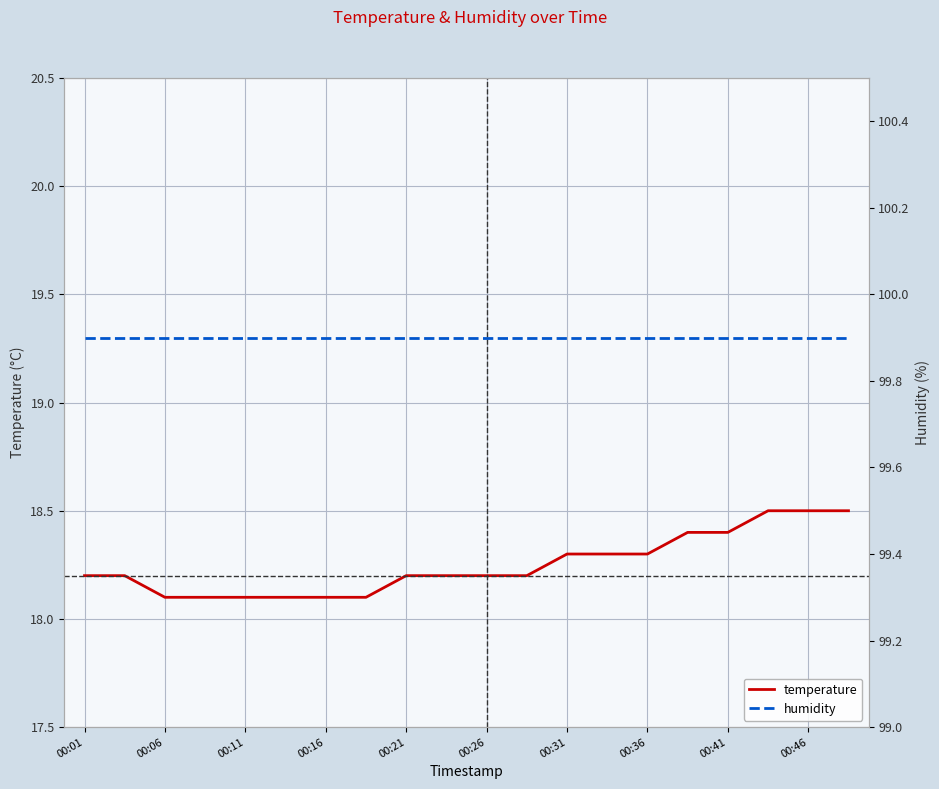

True or false: temperature has a value of 18.2 at 00:01.

True